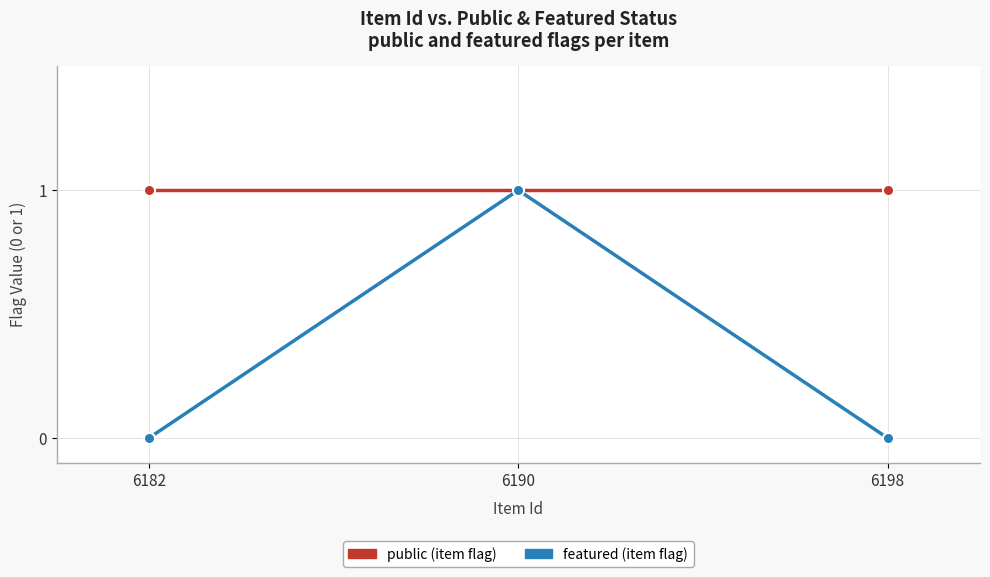

At which category is the sum across all series the highest?

6190